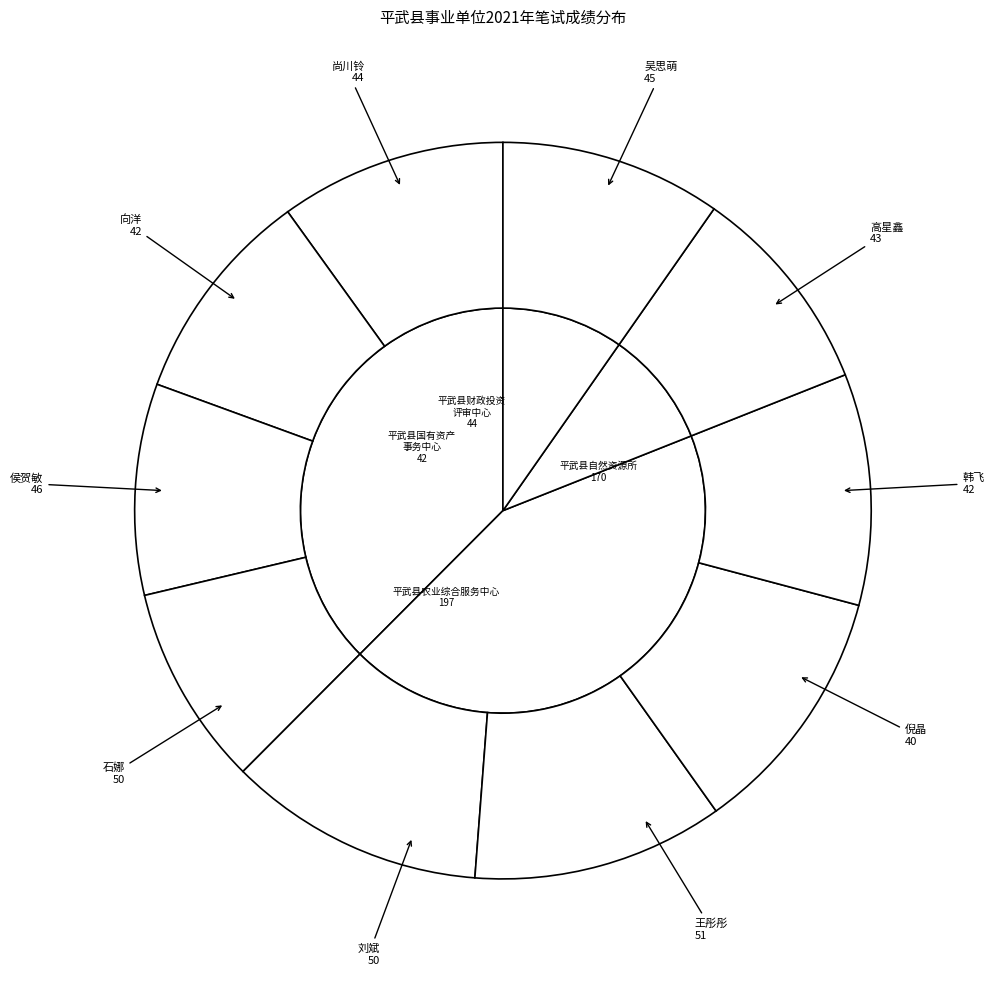

Count the number of slices in the pie.

10